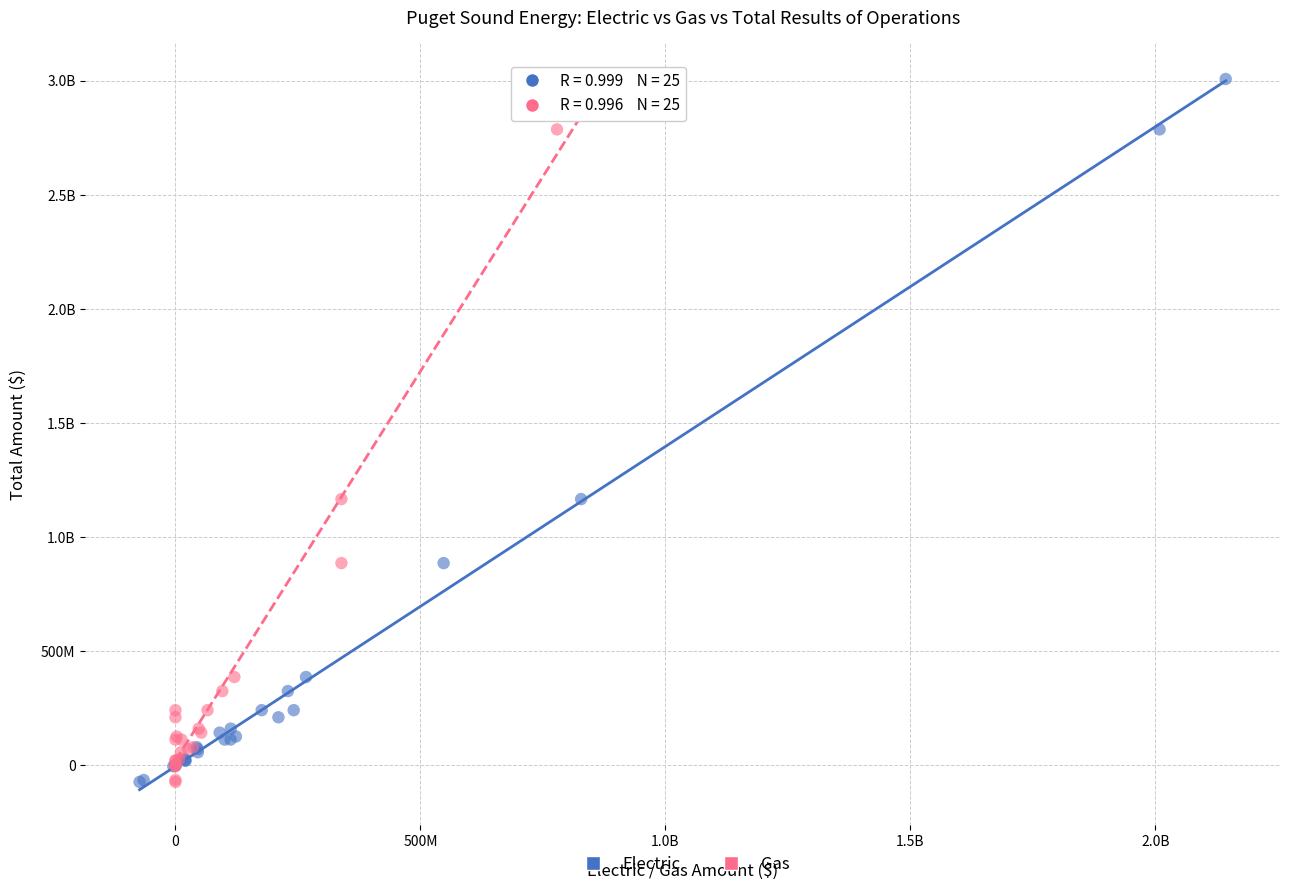

What are all the series names shown in the legend?

Electric, Gas